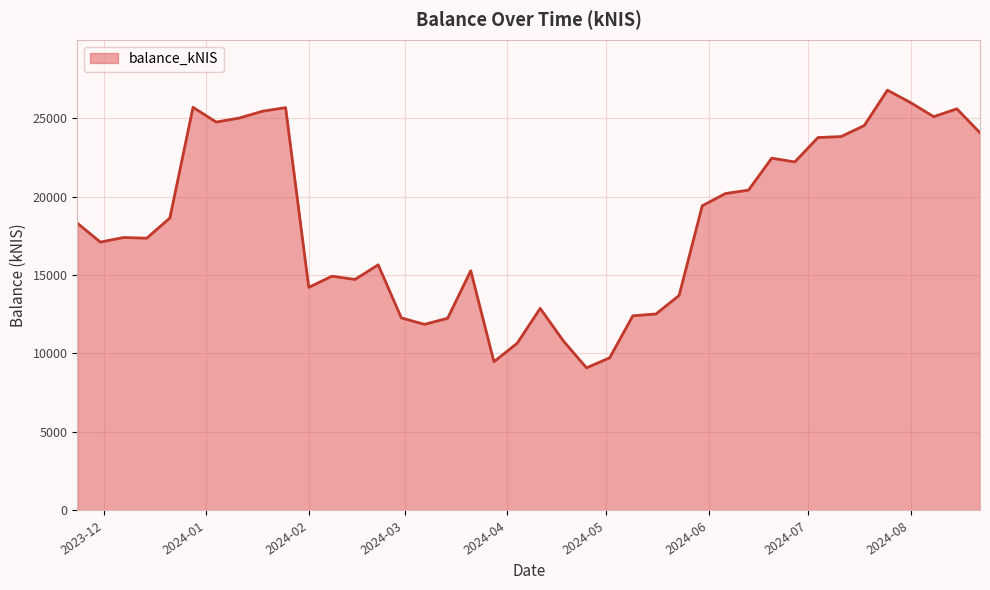

What is the minimum value shown in the chart?

9086.7